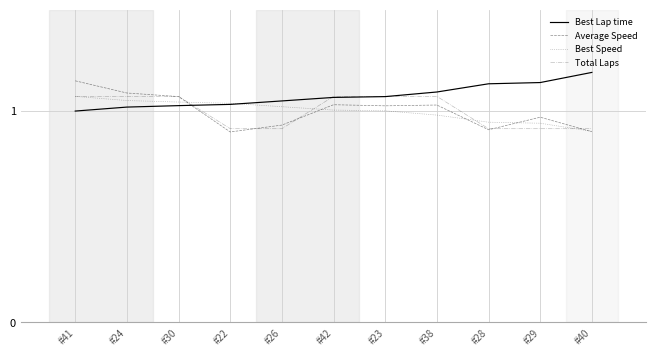

How many lines are shown in the chart?

4